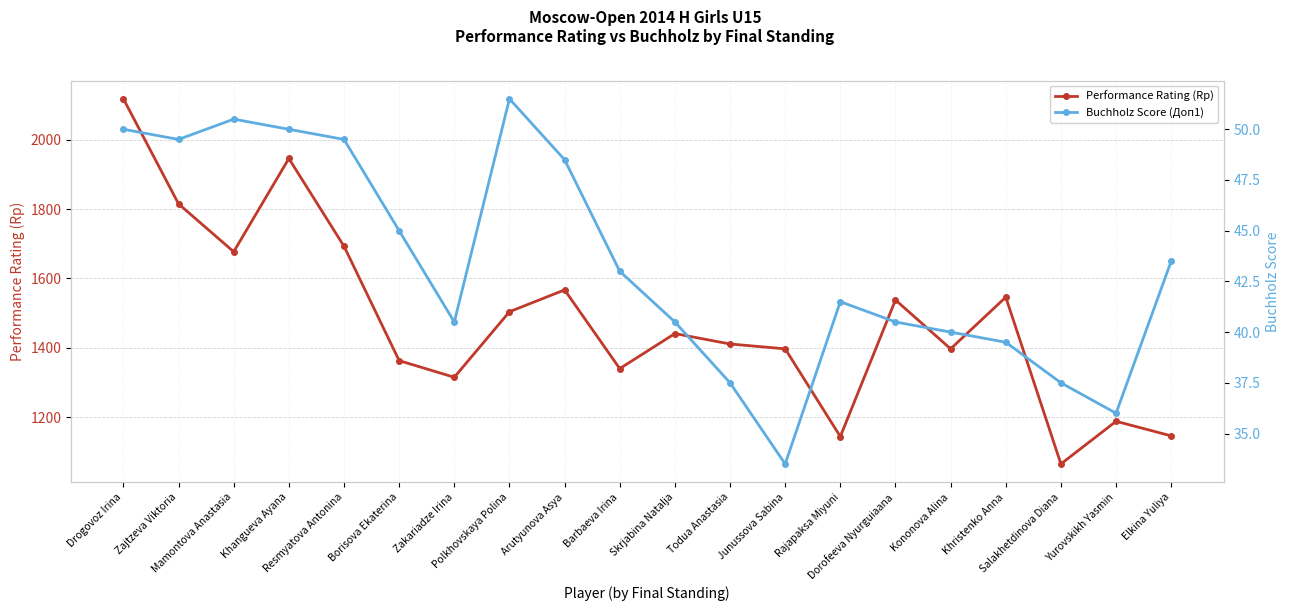

At which category is the sum across all series the highest?

Drogovoz Irina